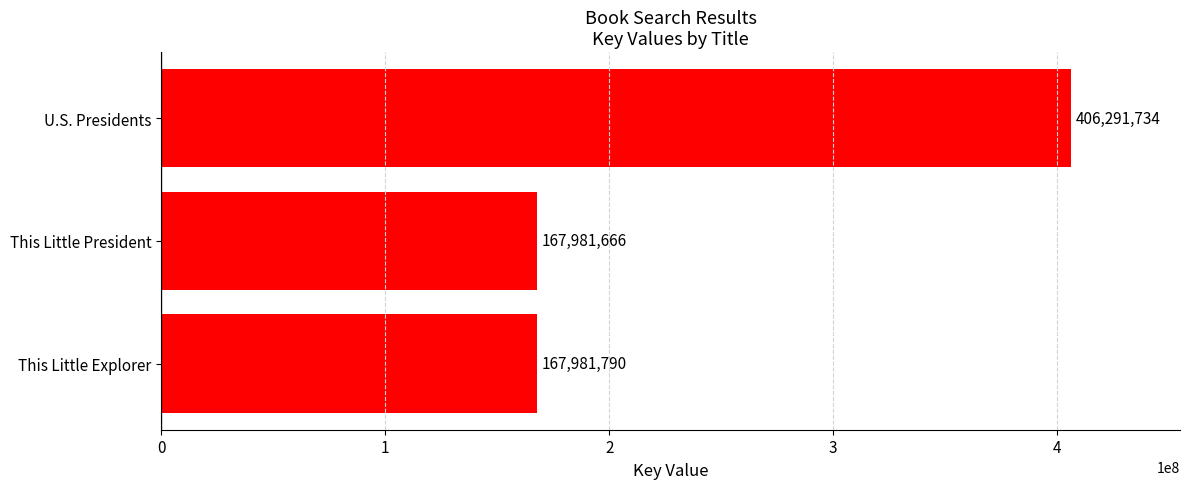

What is the smallest value displayed?

167981666